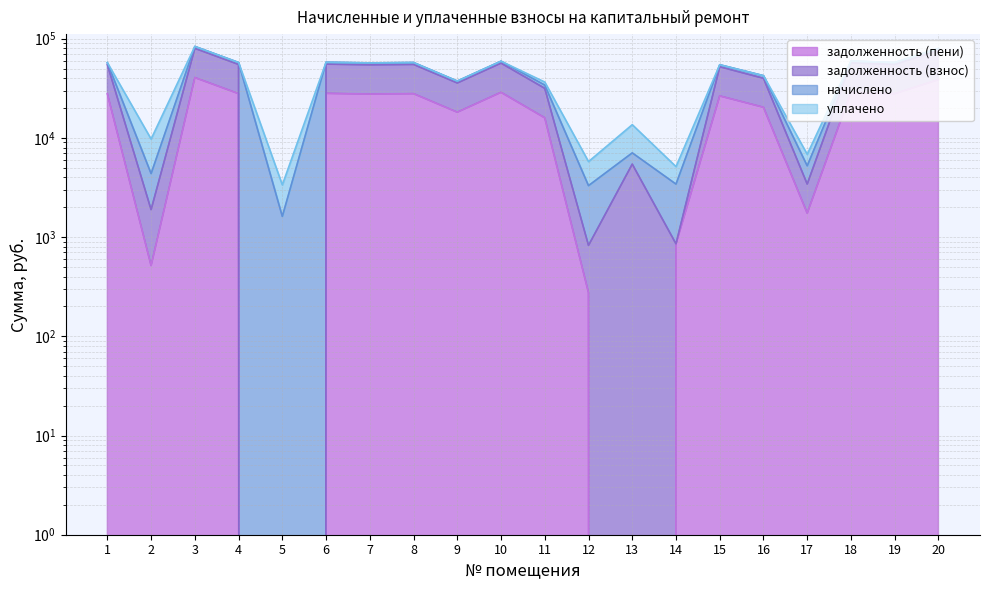

What is the value of the задолженность (взнос) point at the 1st from the left?

57383.8